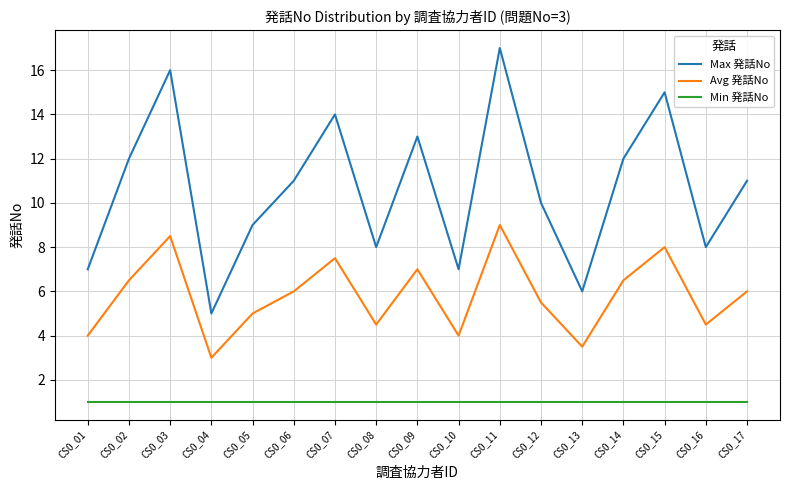

Reading left to right, transcribe all the data shown in this chart.

Max 発話No: 7.0	12.0	16.0	5.0	9.0	11.0	14.0	8.0	13.0	7.0	17.0	10.0	6.0	12.0	15.0	8.0	11.0
Avg 発話No: 4.0	6.5	8.5	3.0	5.0	6.0	7.5	4.5	7.0	4.0	9.0	5.5	3.5	6.5	8.0	4.5	6.0
Min 発話No: 1.0	1.0	1.0	1.0	1.0	1.0	1.0	1.0	1.0	1.0	1.0	1.0	1.0	1.0	1.0	1.0	1.0